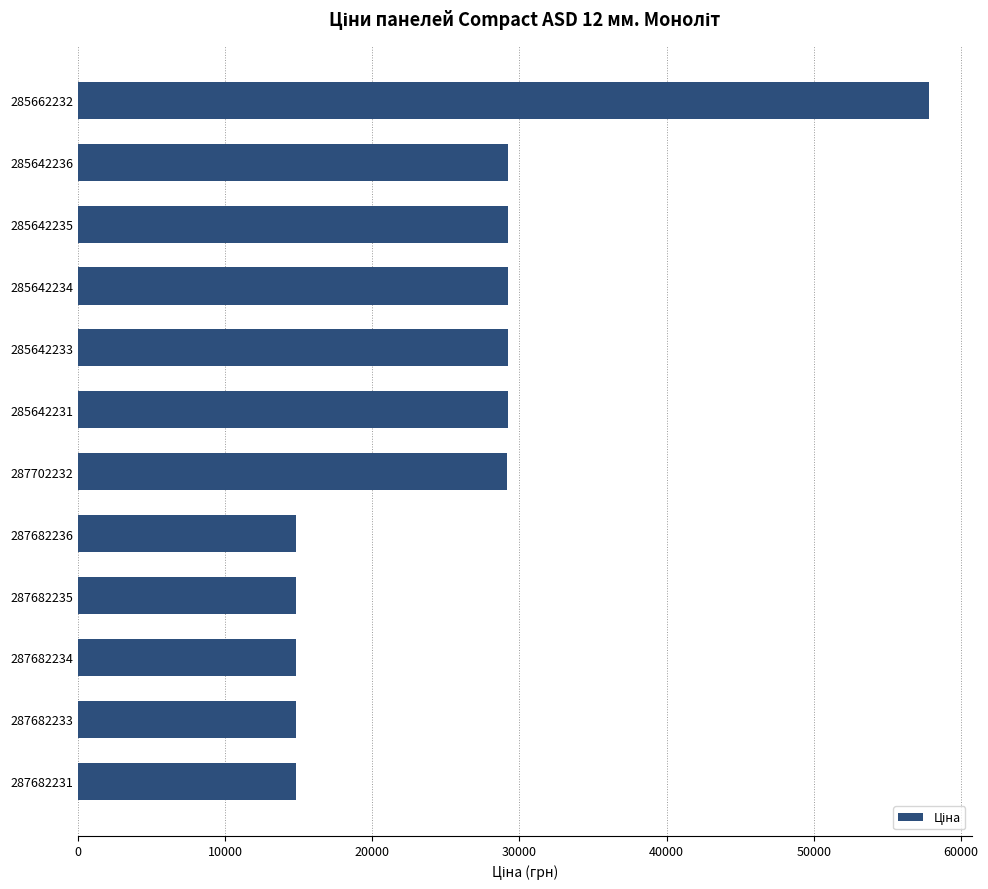

The value at 287682234 is 14800.8. True or false?

True